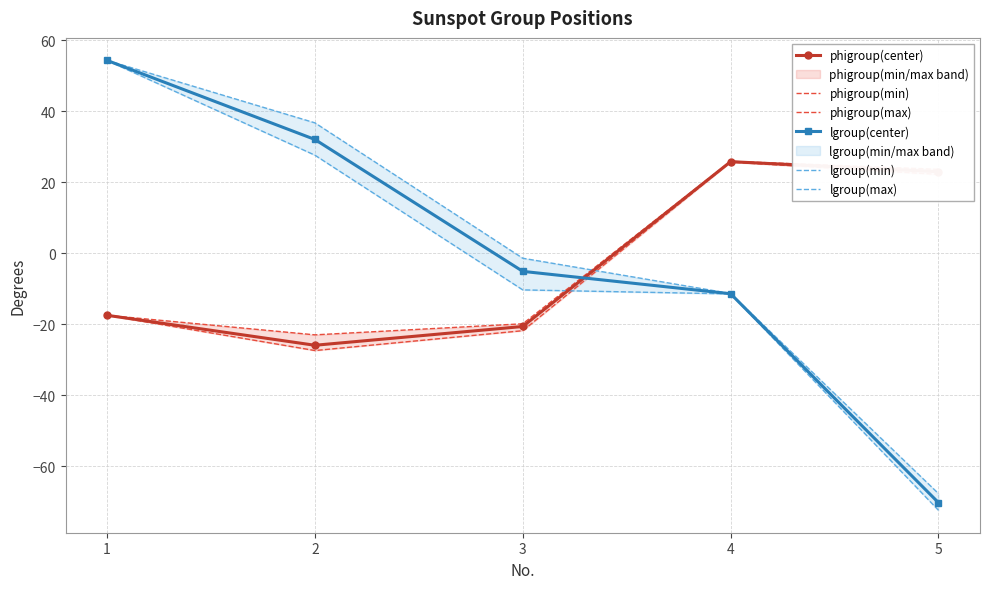

At which category is the sum across all series the highest?

1